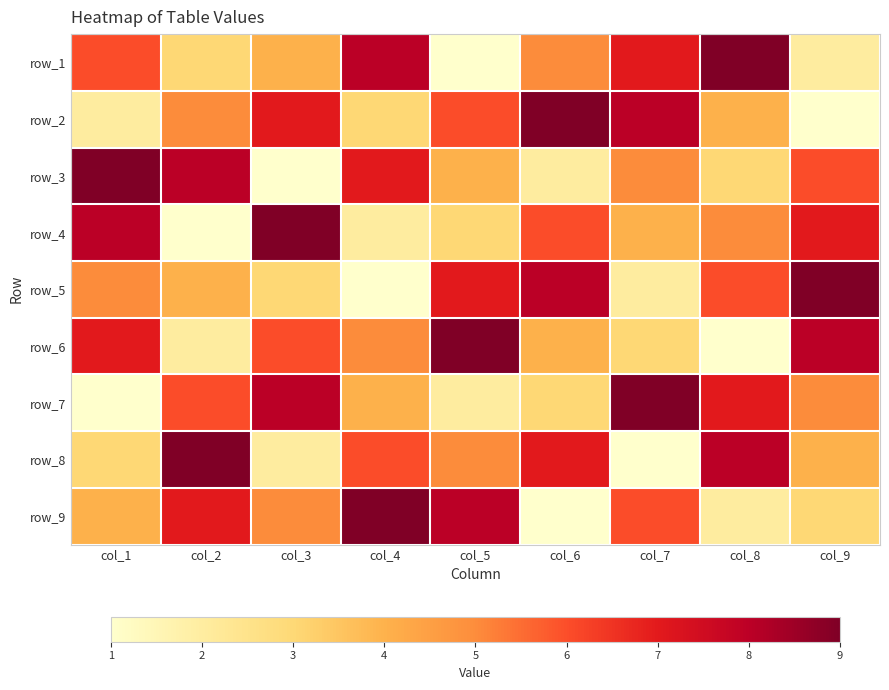

How many data points in row_8 are above 5?

4